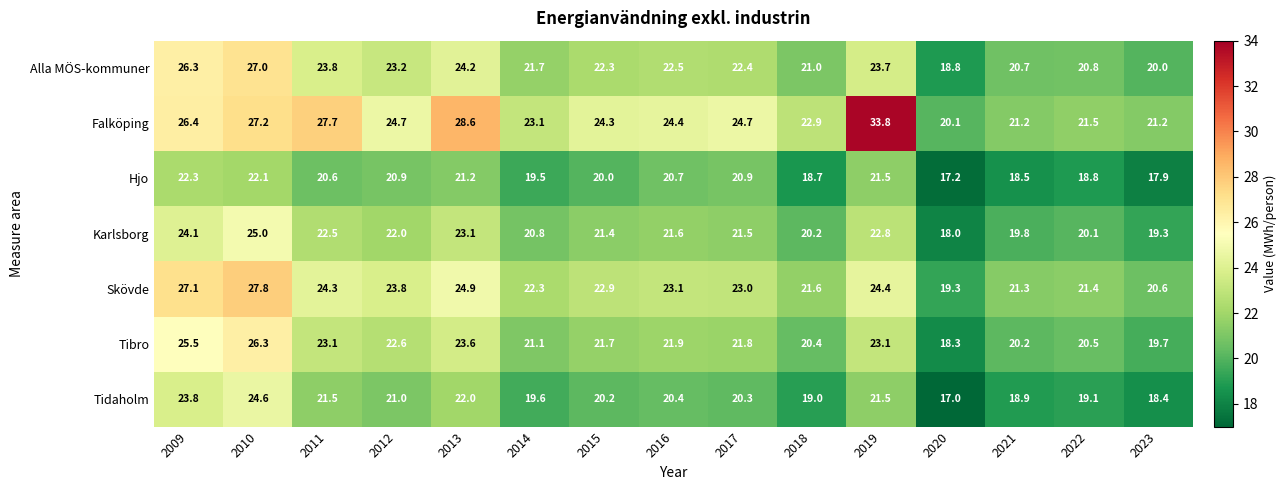

What is the sum of the Tibro values at 2016 and 2020?

40.2